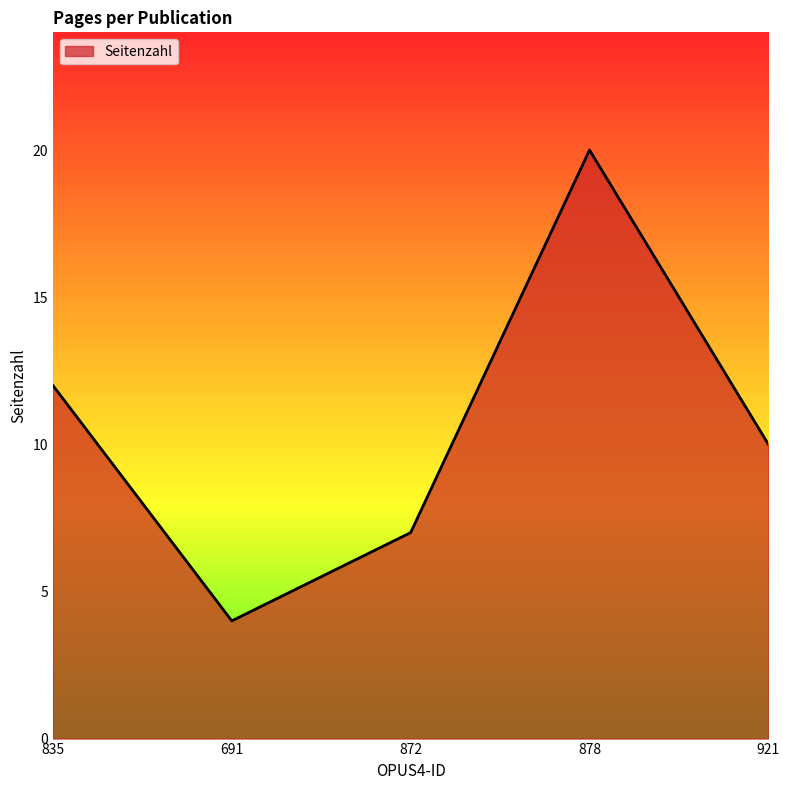

What is the approximate value at 872?

7